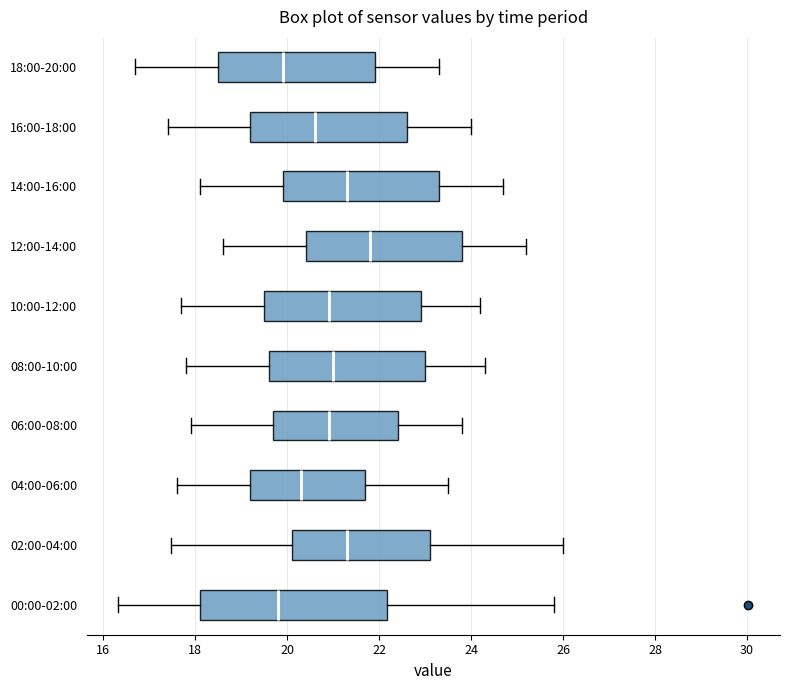

Reading bottom to top, transcribe this box plot: for each box, give where its median line is, the range the box spans, and where its two whiskers end, as read against the x-axis. The values are not printed on the chart, so give them approximately, as read against the axis.

00:00-02:00: median 19.8, box 18.2 to 22.2, whiskers 16.4 to 25.8
02:00-04:00: median 21.4, box 20.2 to 23.2, whiskers 17.4 to 26.0
04:00-06:00: median 20.4, box 19.2 to 21.8, whiskers 17.6 to 23.6
06:00-08:00: median 21.0, box 19.8 to 22.4, whiskers 18.0 to 23.8
08:00-10:00: median 21.0, box 19.6 to 23.0, whiskers 17.8 to 24.4
10:00-12:00: median 21.0, box 19.6 to 23.0, whiskers 17.8 to 24.2
12:00-14:00: median 21.8, box 20.4 to 23.8, whiskers 18.6 to 25.2
14:00-16:00: median 21.4, box 20.0 to 23.4, whiskers 18.2 to 24.8
16:00-18:00: median 20.6, box 19.2 to 22.6, whiskers 17.4 to 24.0
18:00-20:00: median 20.0, box 18.6 to 22.0, whiskers 16.8 to 23.4